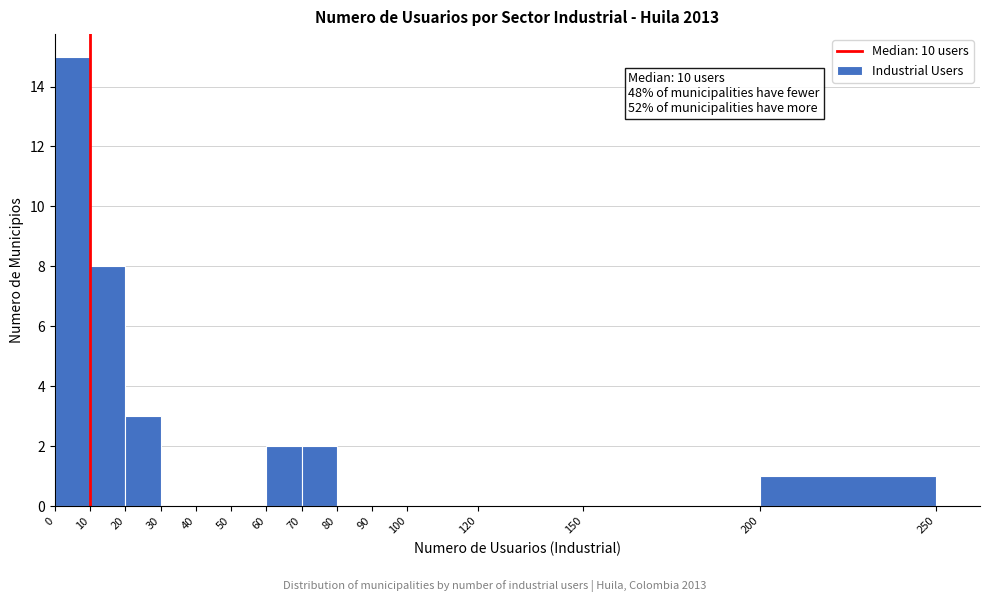

Over which range of the x-axis is the bar tallest?

0 to 10